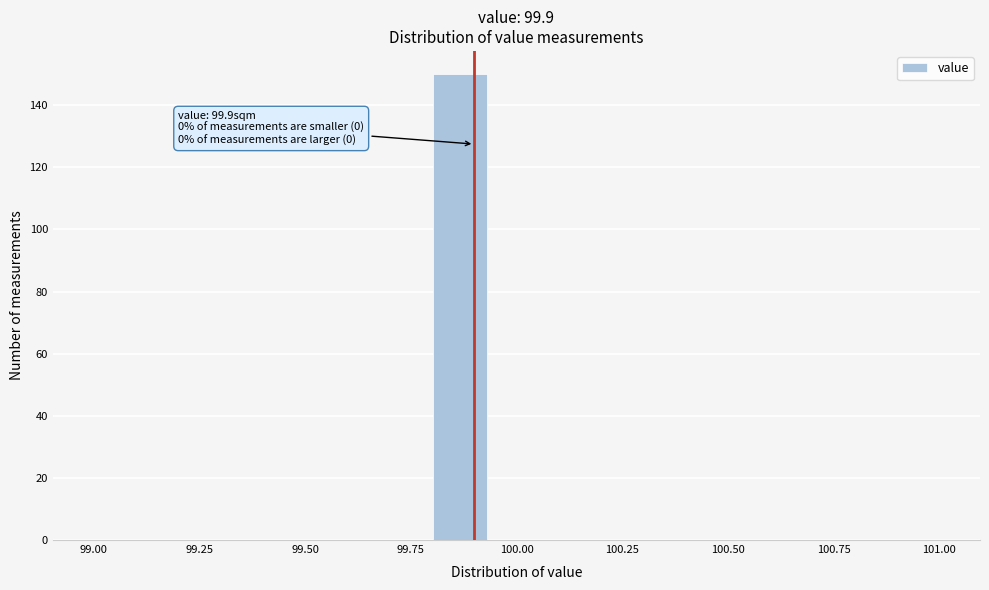

Read against the x-axis, roughly where is the centre of the tallest bar?

99.85